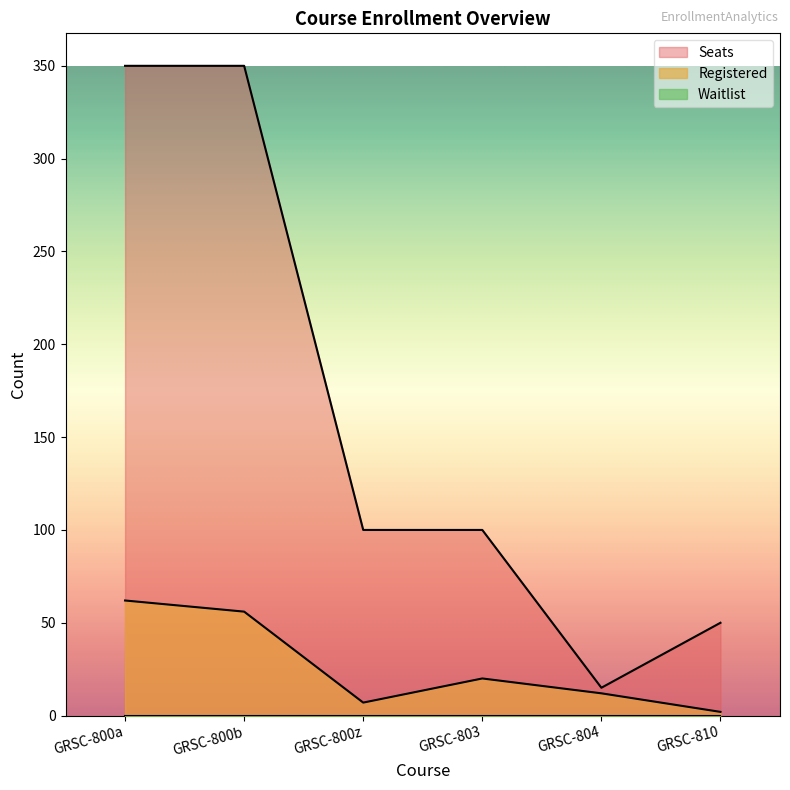

How many series are shown in this chart?

3